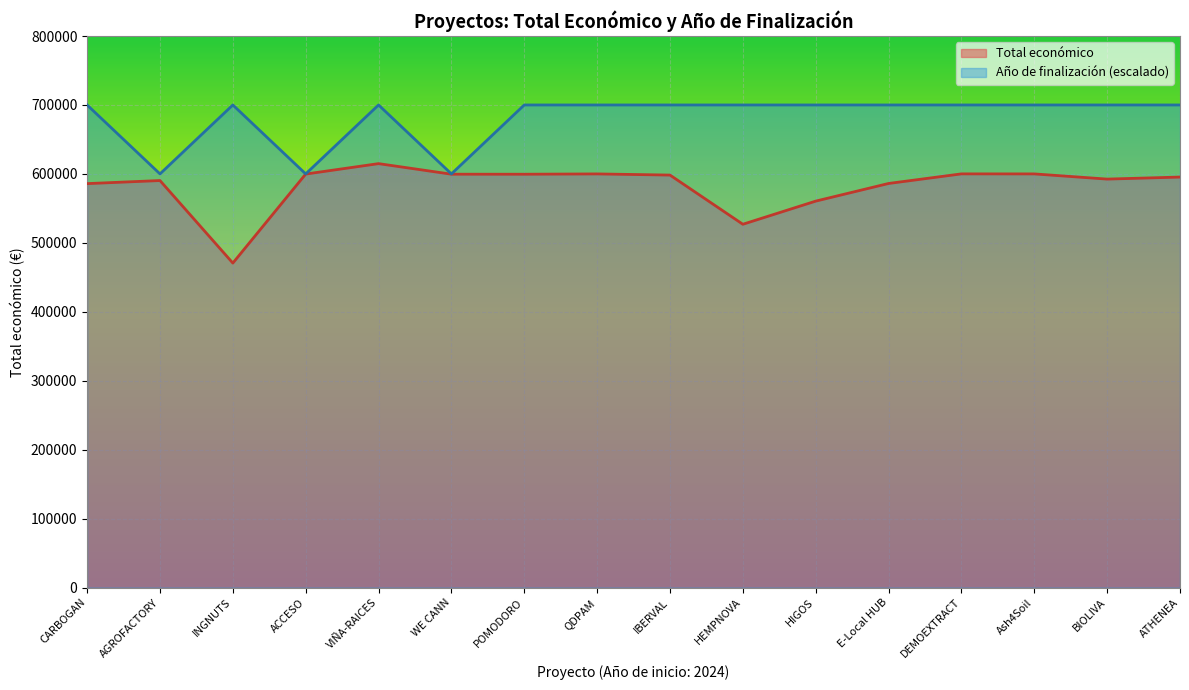

What is the approximate value of Total económico at HEMPNOVA, to the nearest 100?

527000